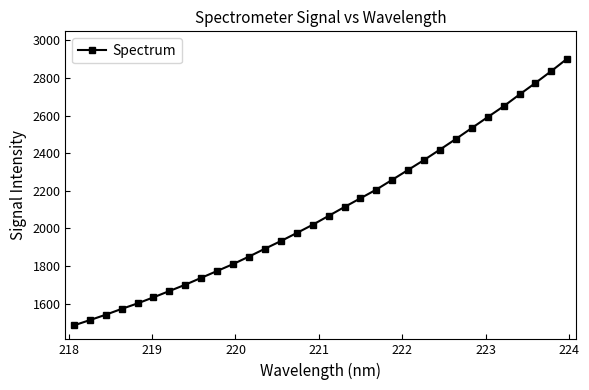

What is the value of the 11th point from the left?

1809.9